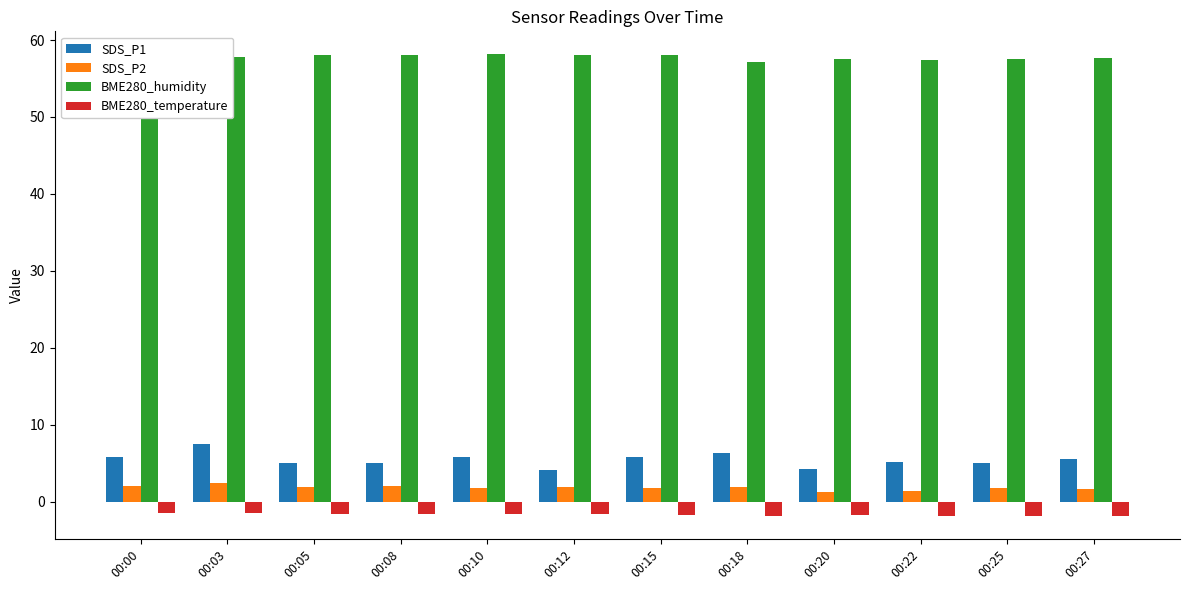

How many data points does each series have?

12